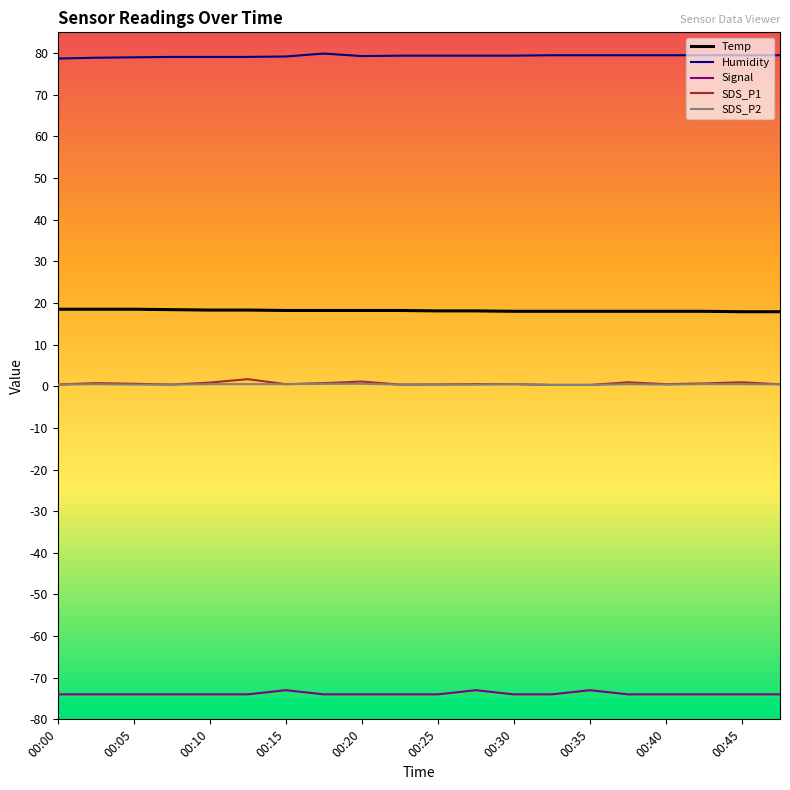

True or false: Temp and Humidity cross at least once.

False